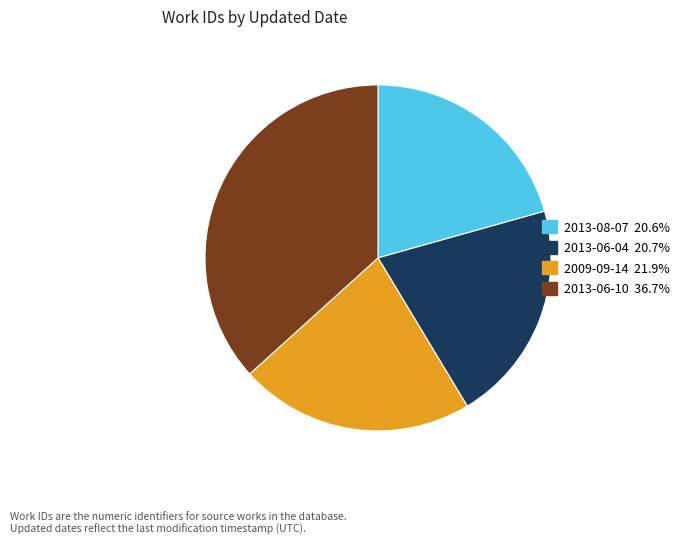

Do 2009-09-14 and 2013-06-04 together represent more than half of the pie?

No